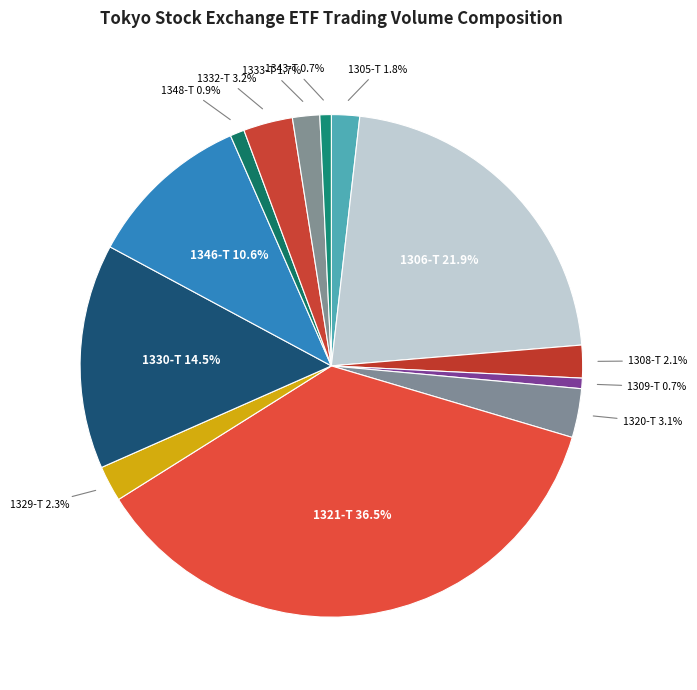

Between 1309-T and 1346-T, which is larger?

1346-T